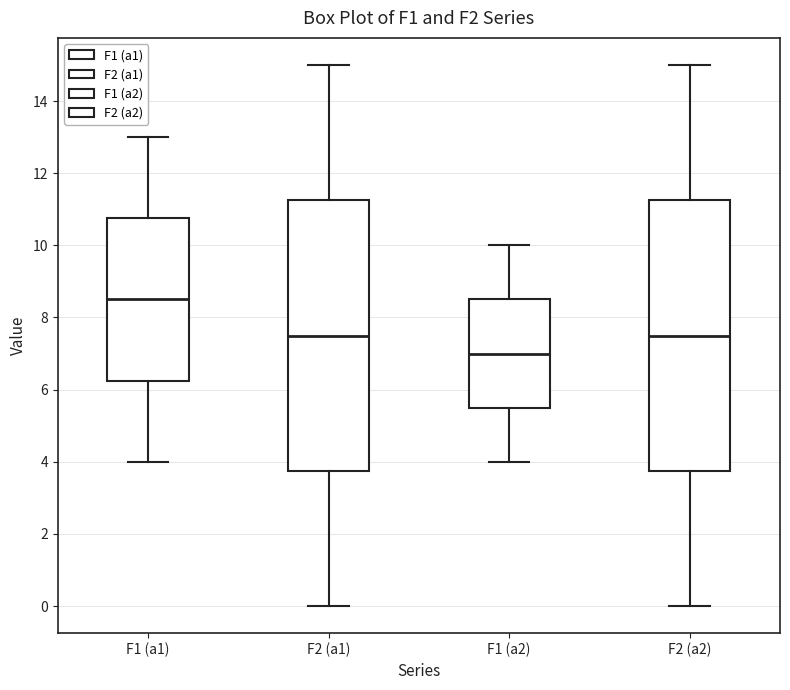

Which box's median line is the highest?

F1 (a1)